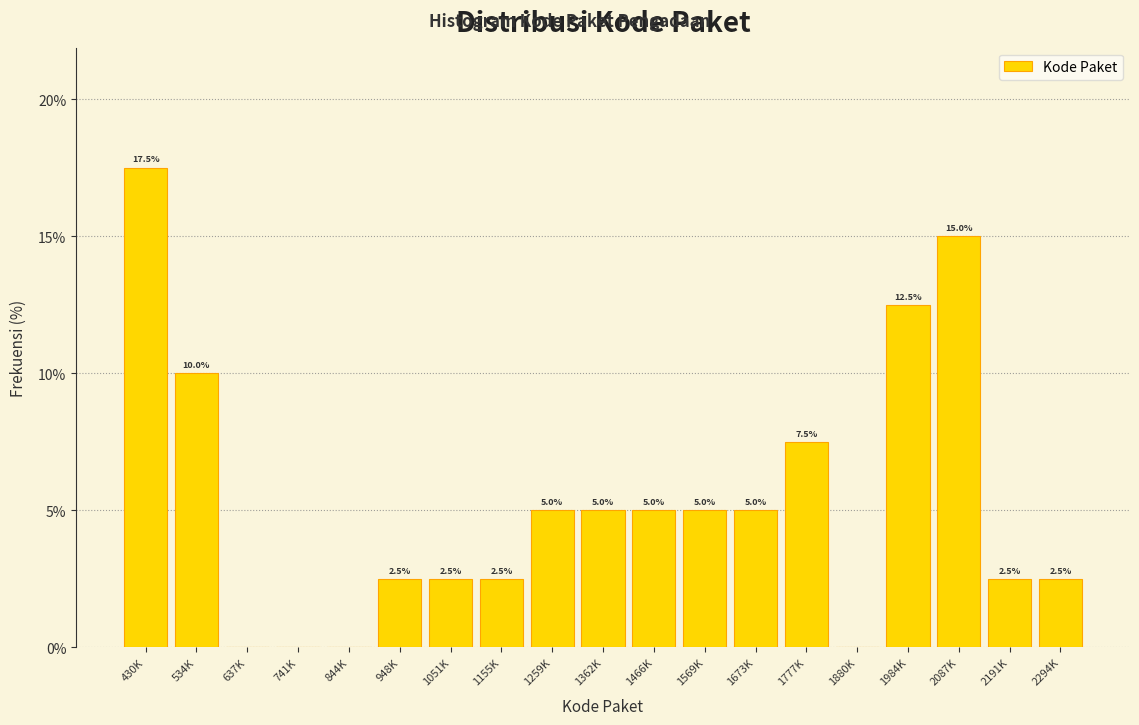

Reading left to right, what are all the values shown in this chart?

430K=17.5	534K=10.0	637K=0.0	741K=0.0	844K=0.0	948K=2.5	1051K=2.5	1155K=2.5	1259K=5.0	1362K=5.0	1466K=5.0	1569K=5.0	1673K=5.0	1777K=7.5	1880K=0.0	1984K=12.5	2087K=15.0	2191K=2.5	2294K=2.5